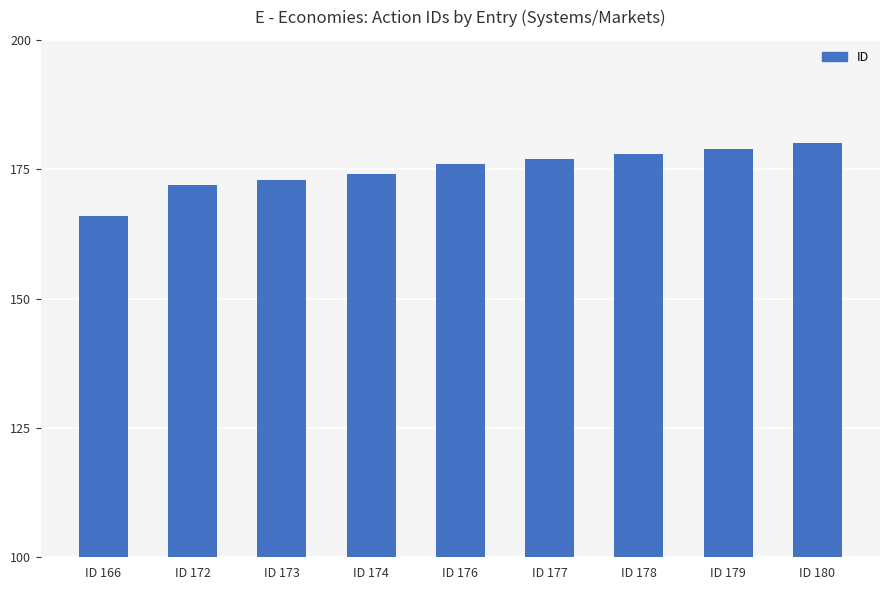

Where is the data nearest to the value 173?

ID 173